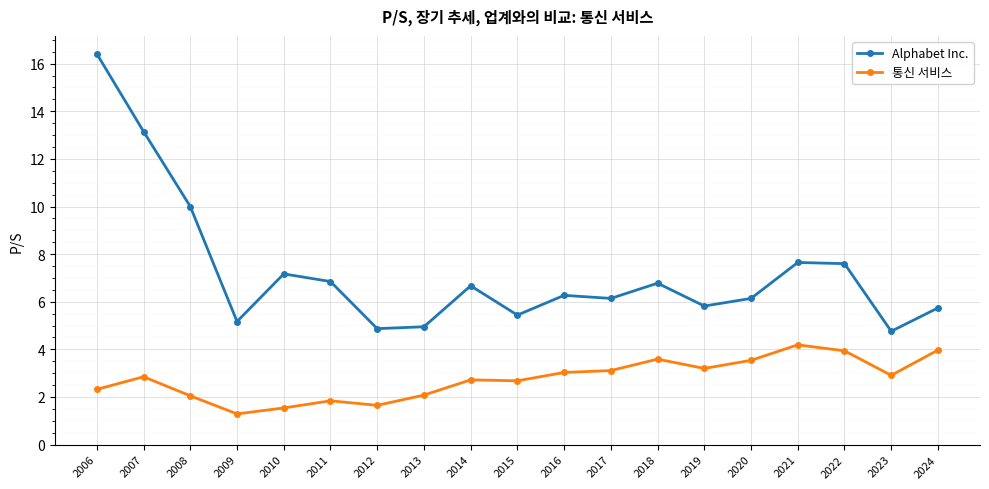

How many series are shown in this chart?

2